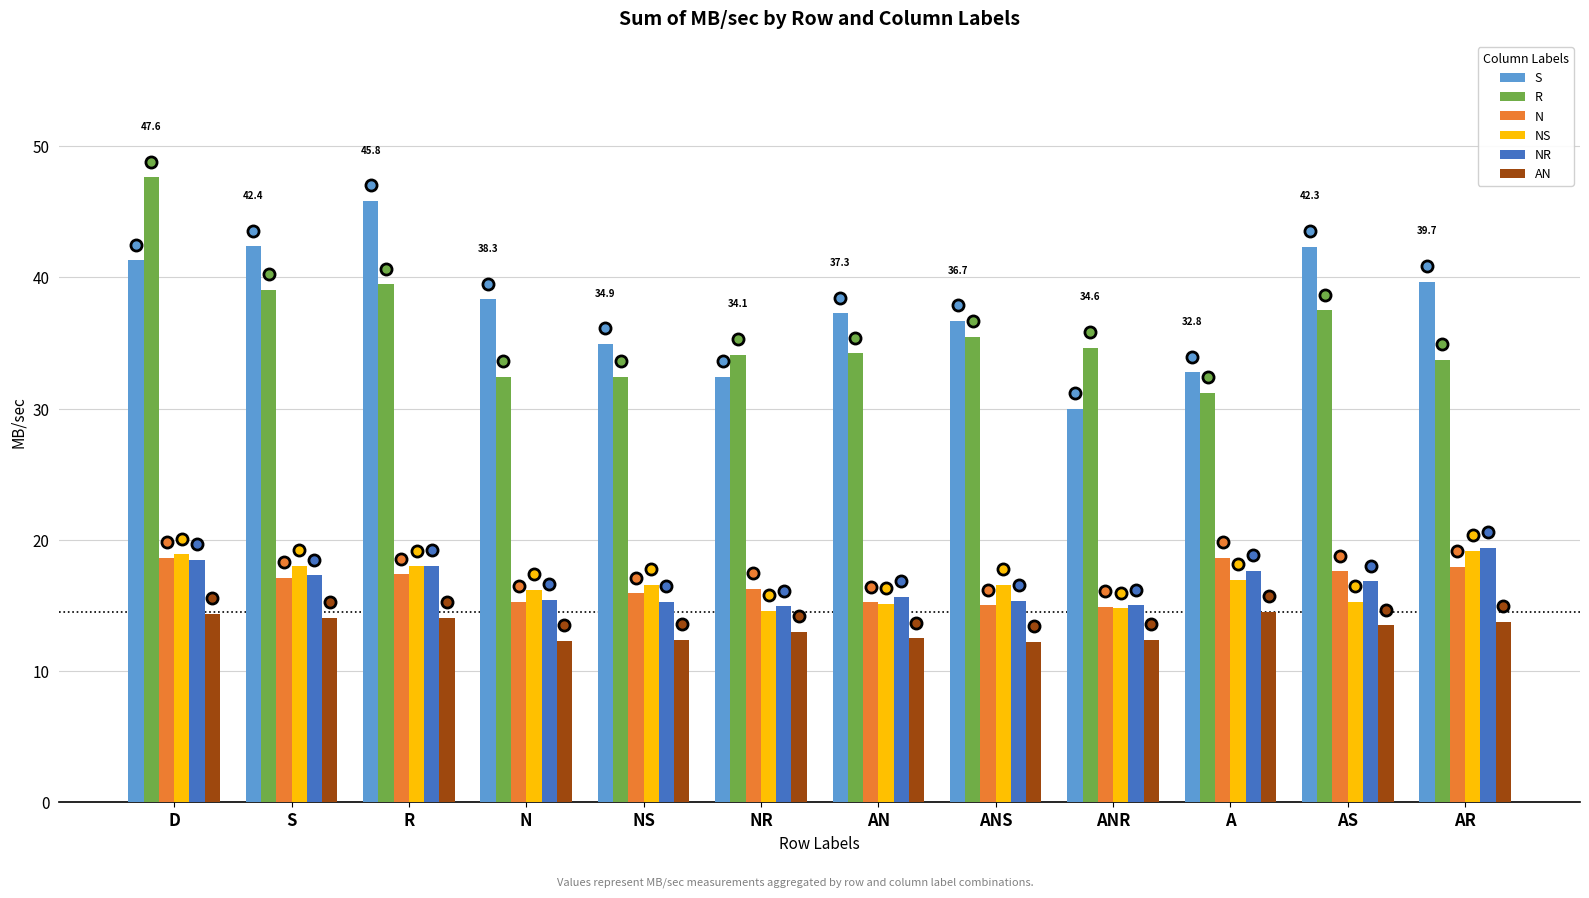

Which category has the highest value in the R series?

D